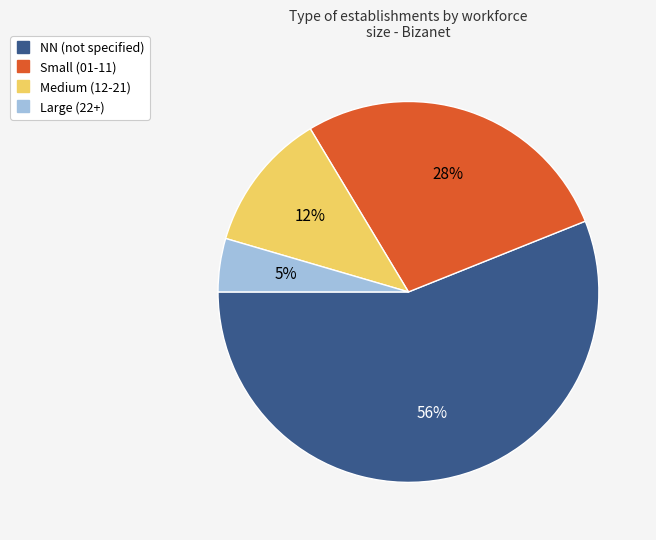

To the nearest percent, what is the average slice percentage?

25%